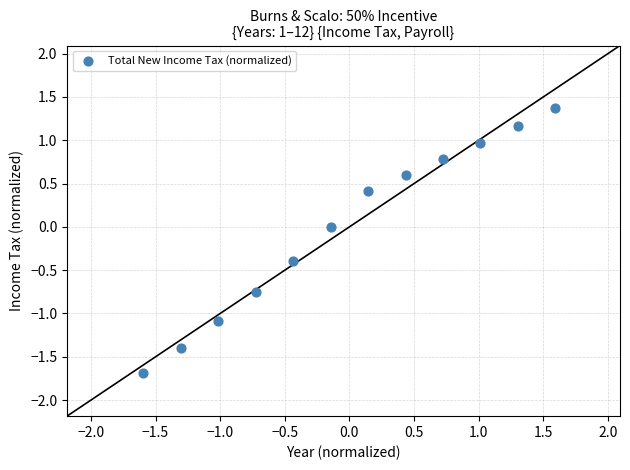

What is the range of X values (max minus min)?

3.2